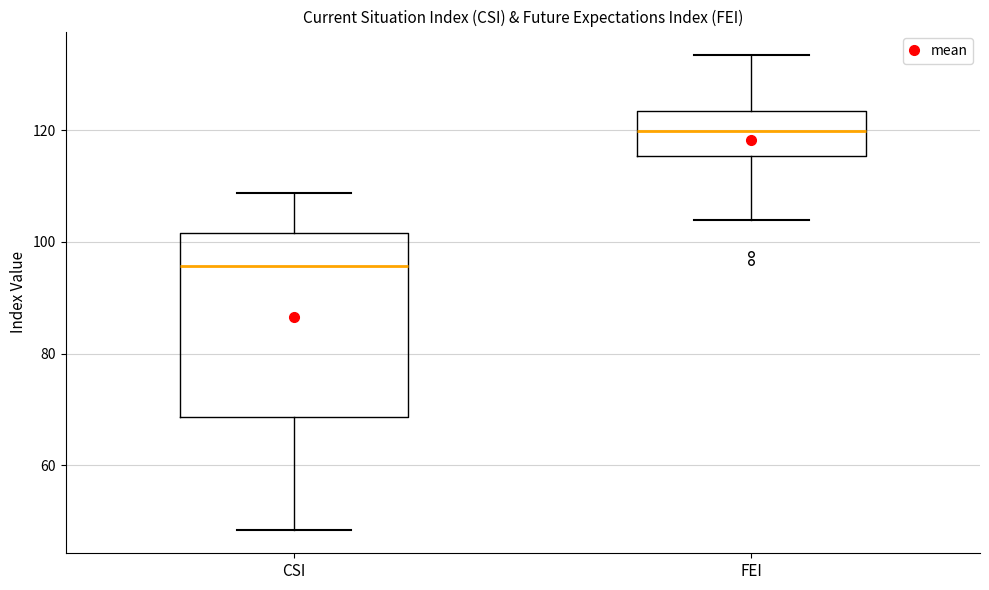

Comparing the boxes themselves (not the whiskers), which one is the tallest?

CSI